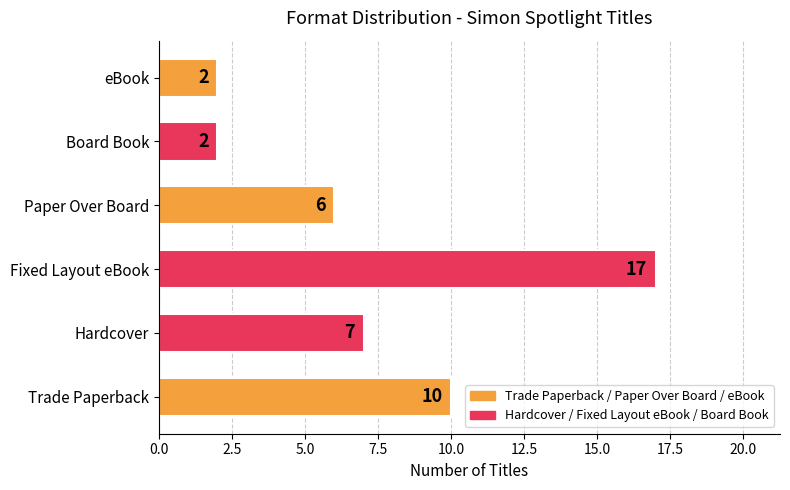

Which category has the highest value across all series?

Fixed Layout eBook